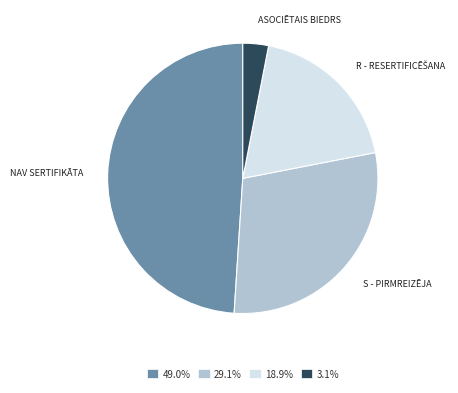

Is there a majority slice in this chart?

No